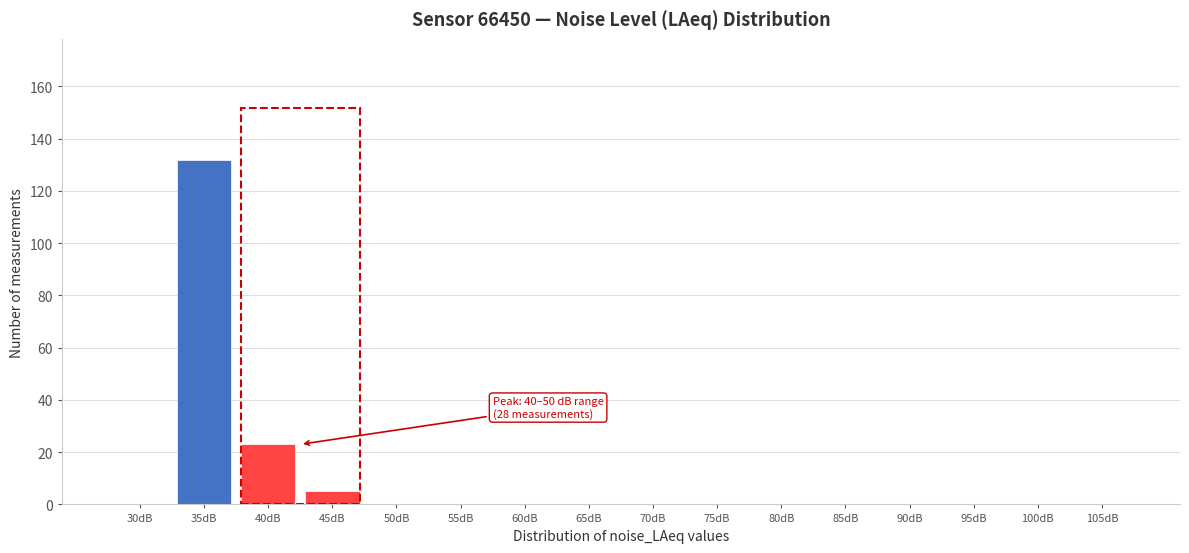

Reading left to right, transcribe all the data shown in this chart.

30dB=0	35dB=132	40dB=23	45dB=5	50dB=0	55dB=0	60dB=0	65dB=0	70dB=0	75dB=0	80dB=0	85dB=0	90dB=0	95dB=0	100dB=0	105dB=0